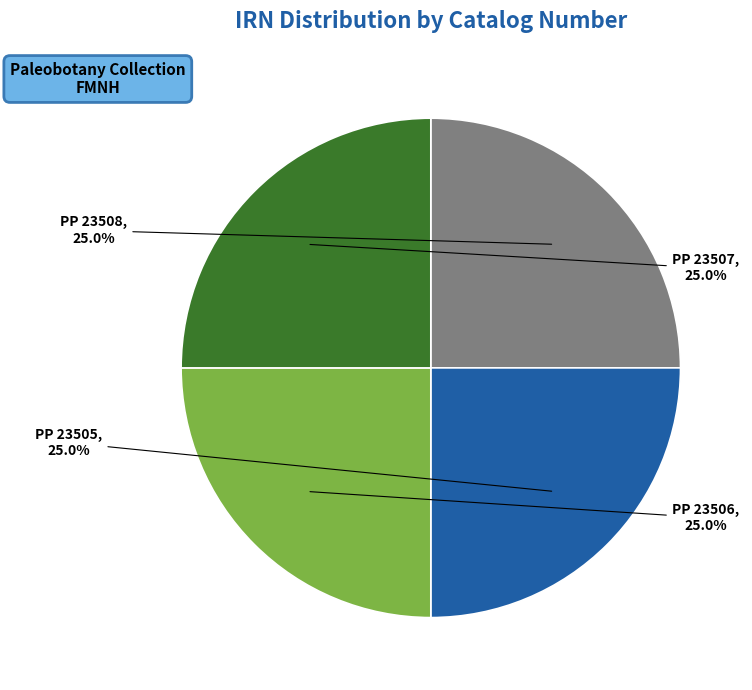

Count the number of slices in the pie.

4